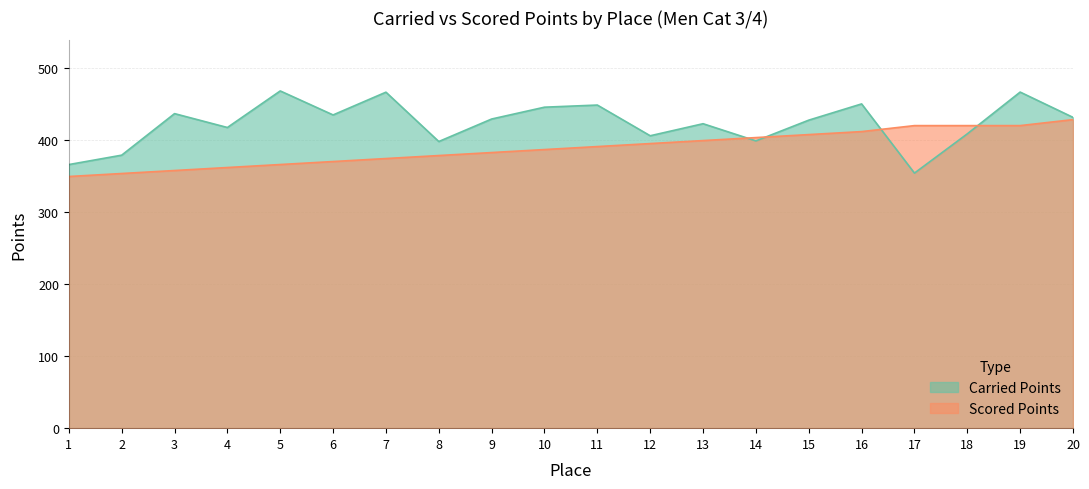

List the series in order of their peak value, highest first.

Carried Points, Scored Points